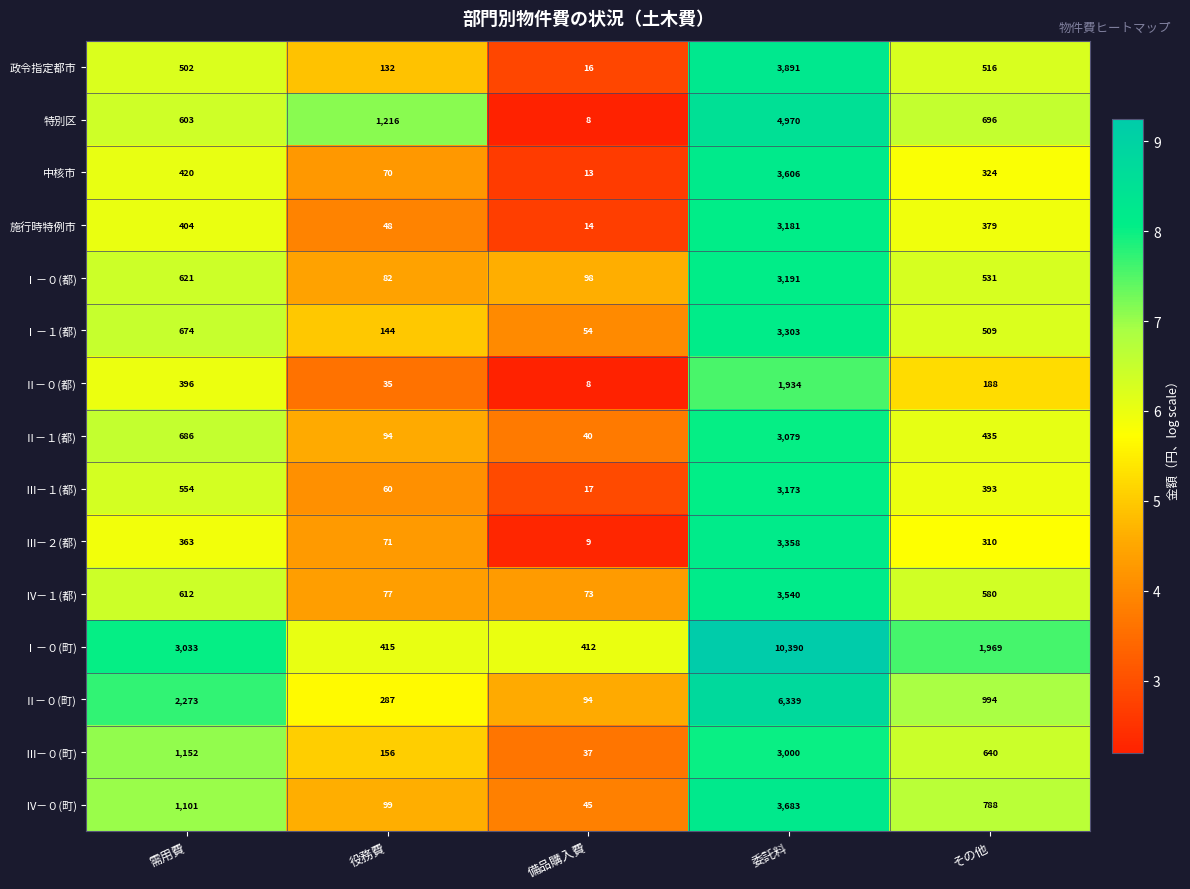

The Ⅳ－０(町) series shows 74 at 備品購入費. True or false?

False